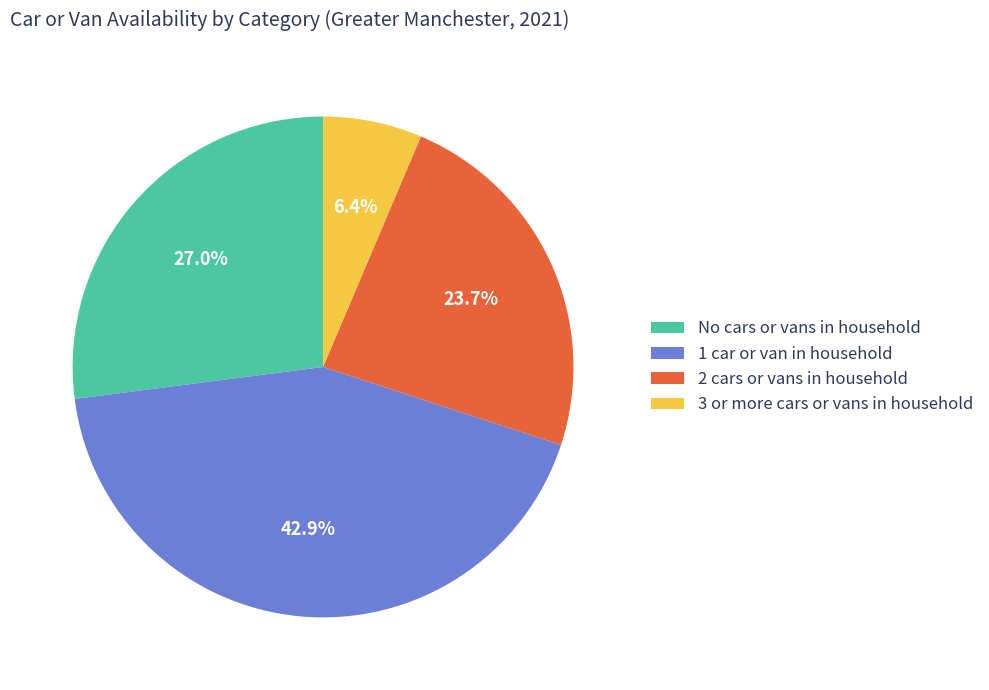

What is the smallest slice in the pie chart?

3 or more cars or vans in household